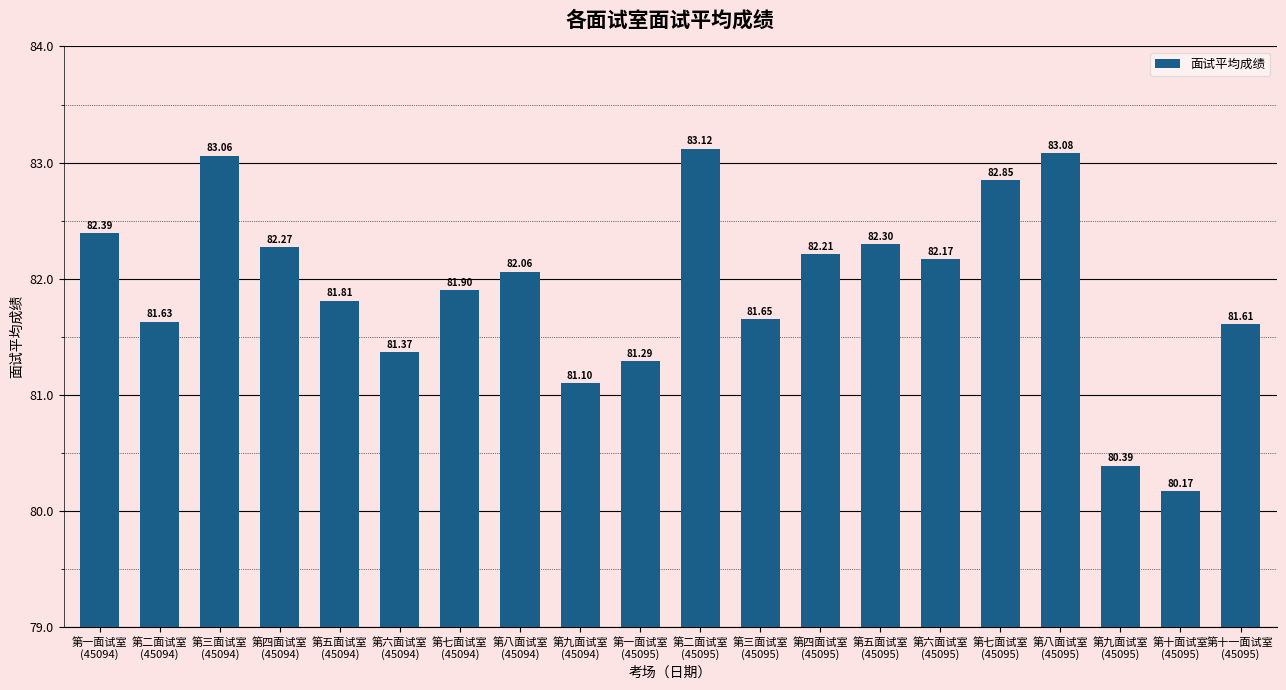

How many bars are there in total?

20